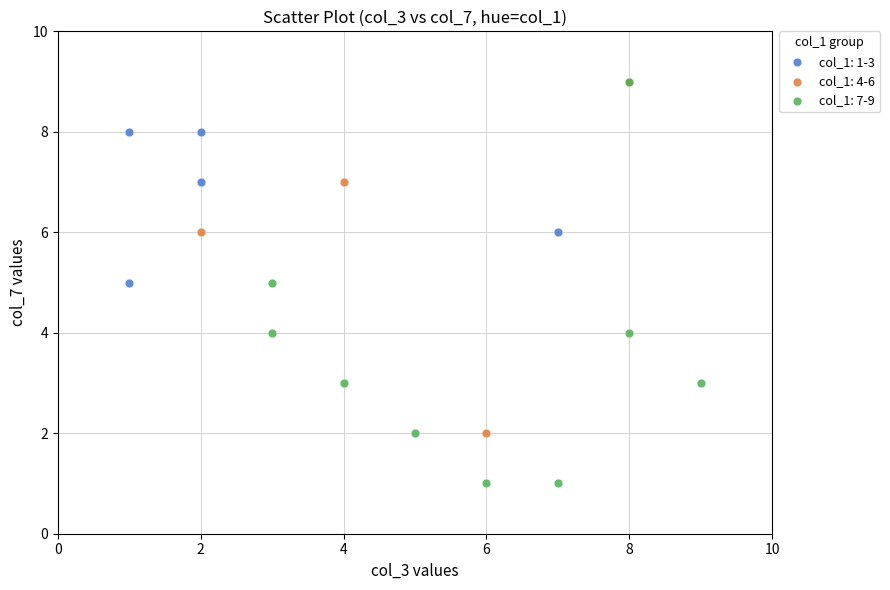

Which series has the widest spread of Y values?

col_1: 7-9